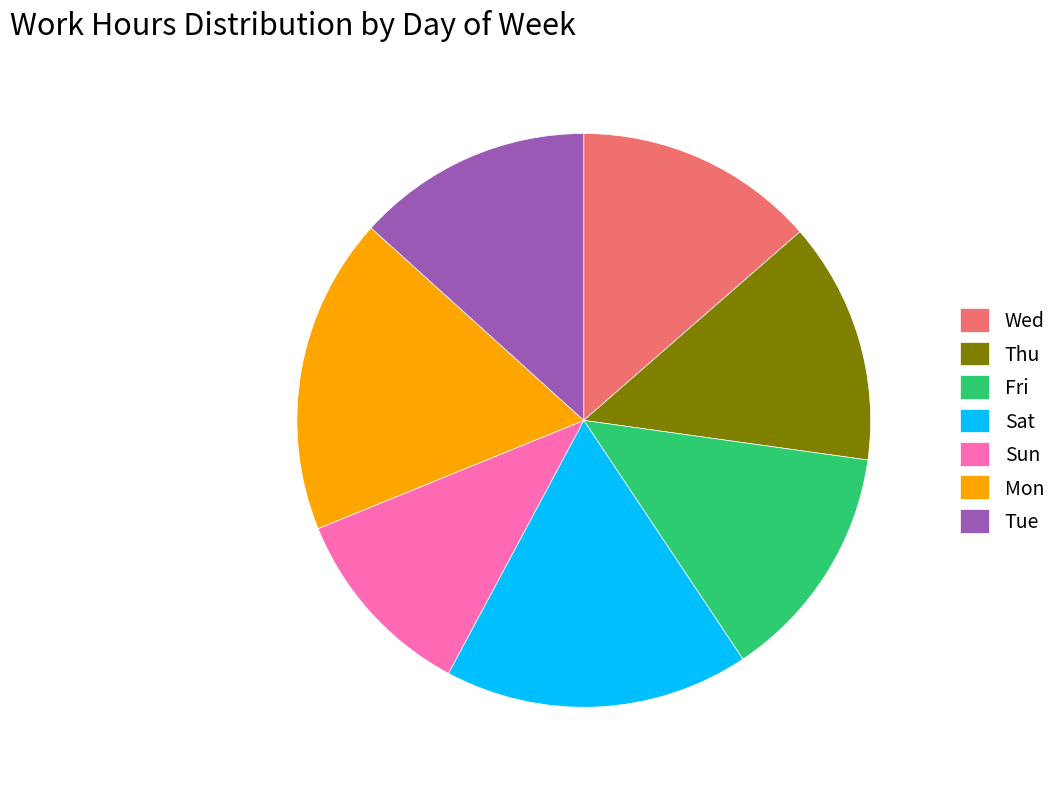

Is Tue the majority of the pie?

No